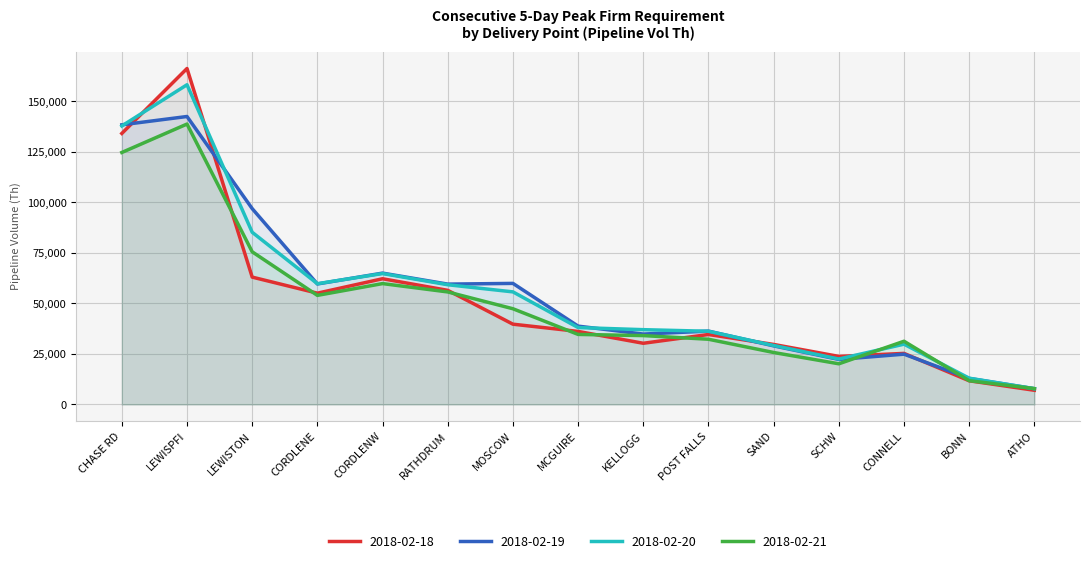

Reading right to left, list all the values displayed in this chart.

2018-02-18: 7030	11730	25290	23790	29720	34640	30300	36160	39750	56500	62240	55100	63050	166320	134170
2018-02-19: 7800	12900	24900	22300	29010	36320	34860	38780	59940	59580	65030	59650	96960	142560	138440
2018-02-20: 7820	13010	29850	22500	29200	36240	37030	38080	55740	59270	64810	59790	85250	158280	137880
2018-02-21: 7860	11770	31300	20140	25730	32290	34100	34680	47390	55710	59840	54010	75580	138820	124750